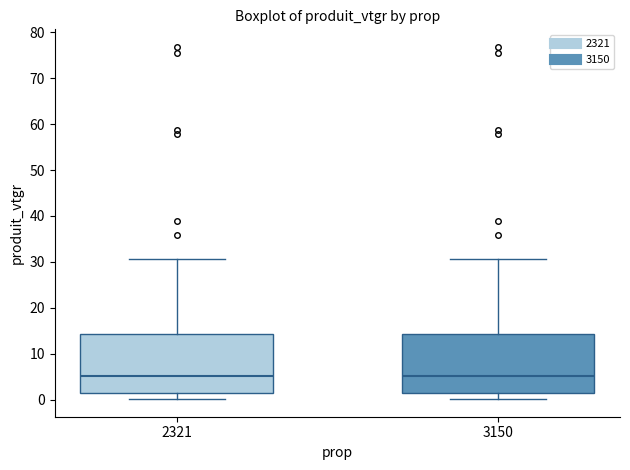

Where does the upper whisker of the box at x = 3150 end on the y-axis? The values are not printed on the chart, so give them approximately, as read against the axis.

31